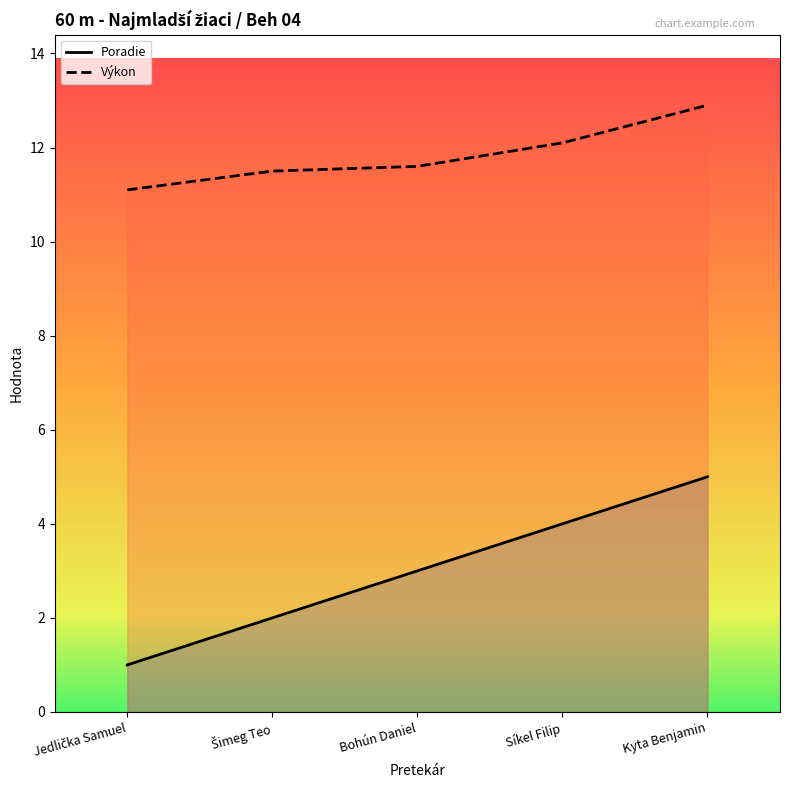

The Výkon series shows 17.4 at Jedlička Samuel. True or false?

False